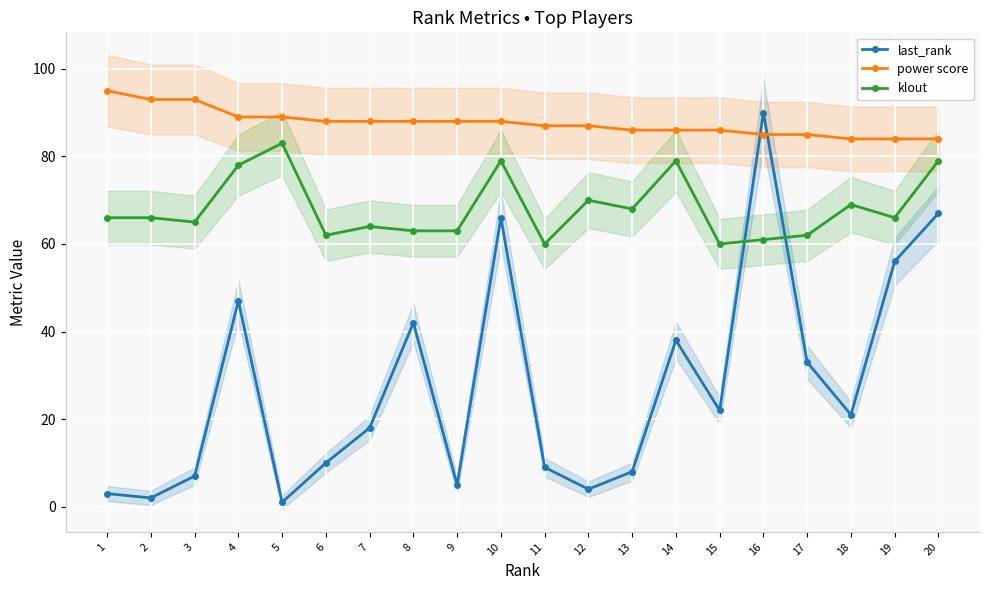

What is the difference between the second highest and second lowest values in the power score series?

9